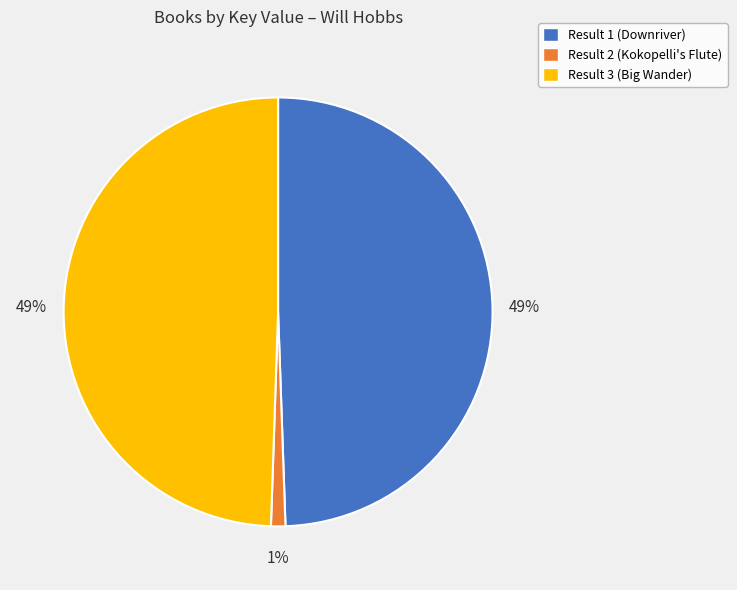

Which has a higher value, Result 1 (Downriver) or Result 2 (Kokopelli's Flute)?

Result 1 (Downriver)